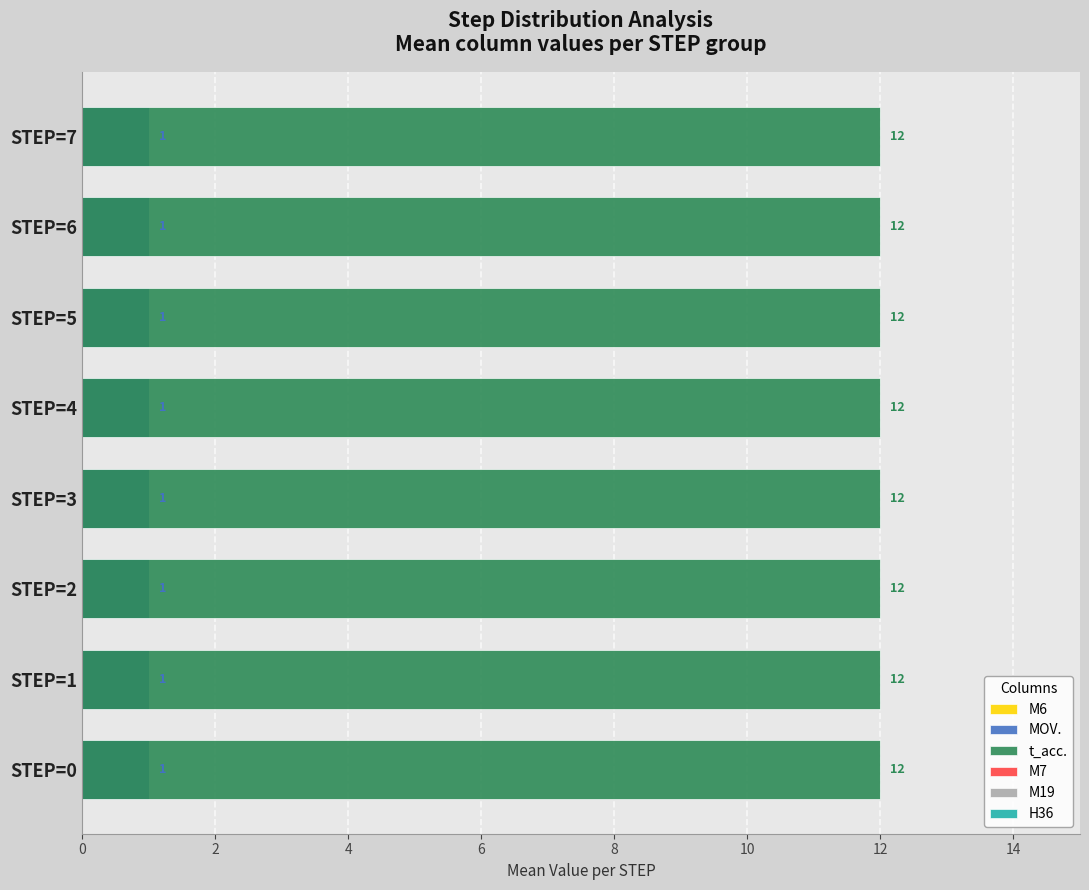

At 0, list the series in order from smallest to largest.

M6, M7, M19, H36, MOV., t_acc.